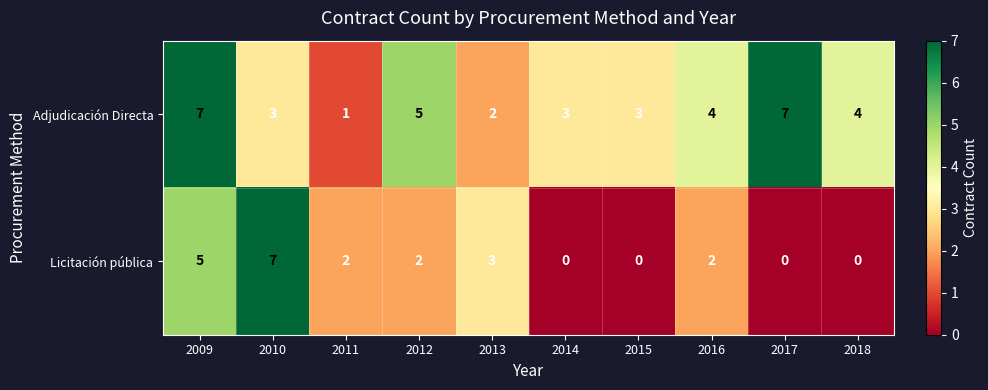

How many distinct data groups are displayed?

2